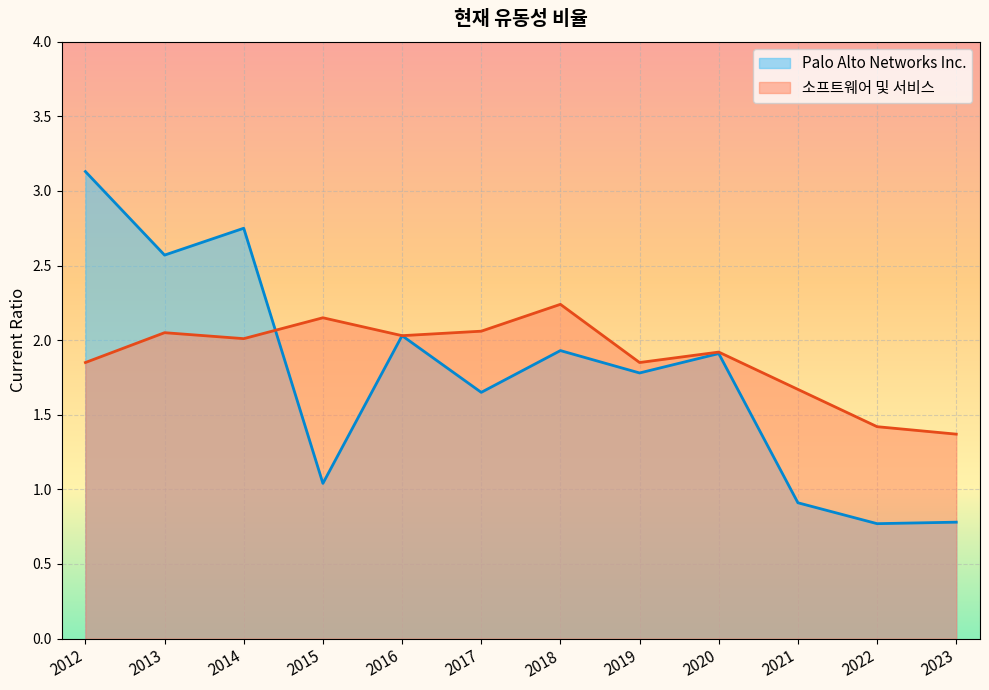

At 2014, list the series in order from largest to smallest.

Palo Alto Networks Inc., 소프트웨어 및 서비스